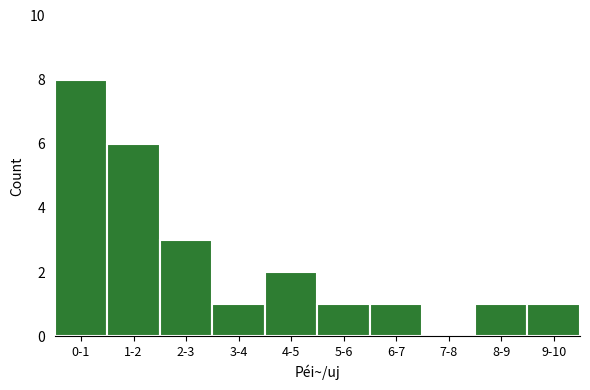

Reading left to right, list all the values displayed in this chart.

0-1=8	1-2=6	2-3=3	3-4=1	4-5=2	5-6=1	6-7=1	7-8=0	8-9=1	9-10=1